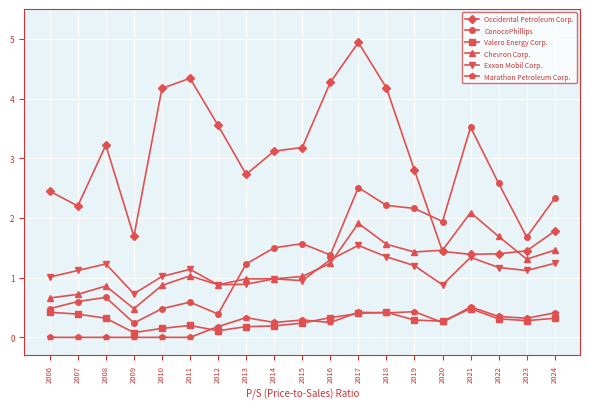

Which series changed the most between 2012 and 2014?

ConocoPhillips